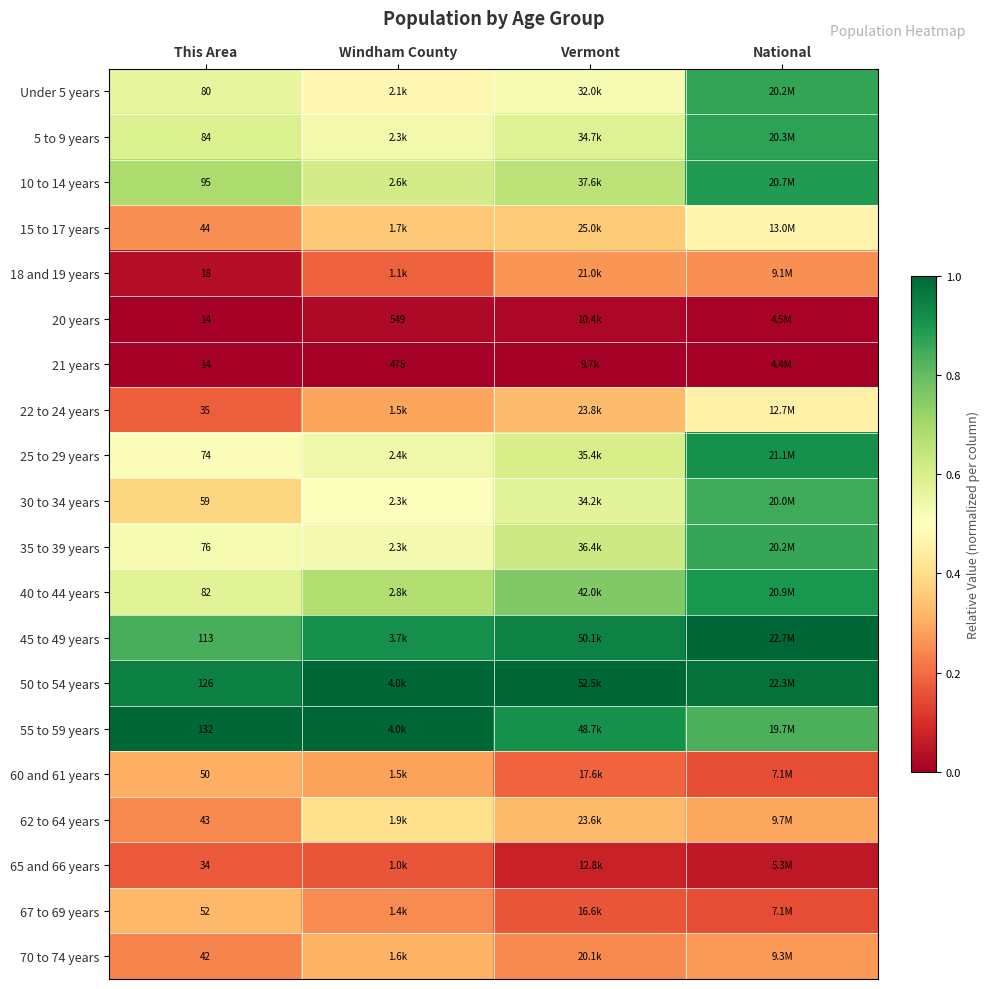

True or false: 40 to 44 years has a value of 0.9 at Windham County.

False